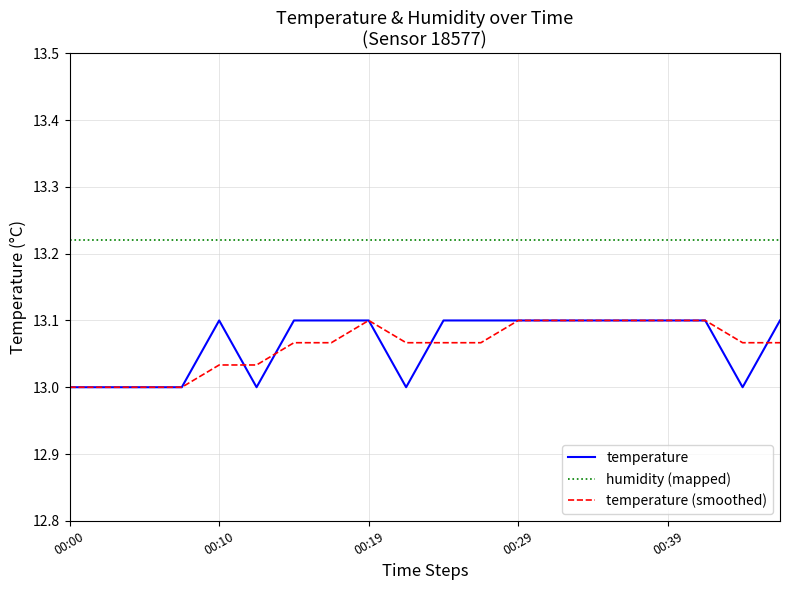

What are all the series names shown in the legend?

temperature, humidity (mapped), temperature (smoothed)